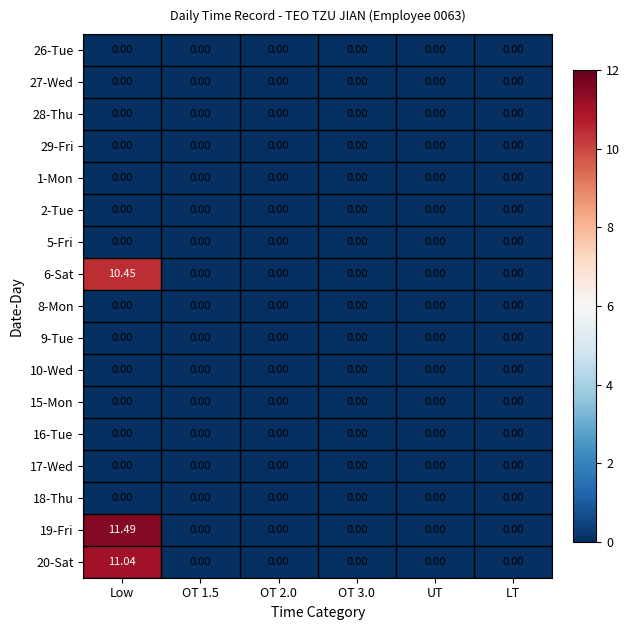

At which category is the sum across all series the highest?

Low